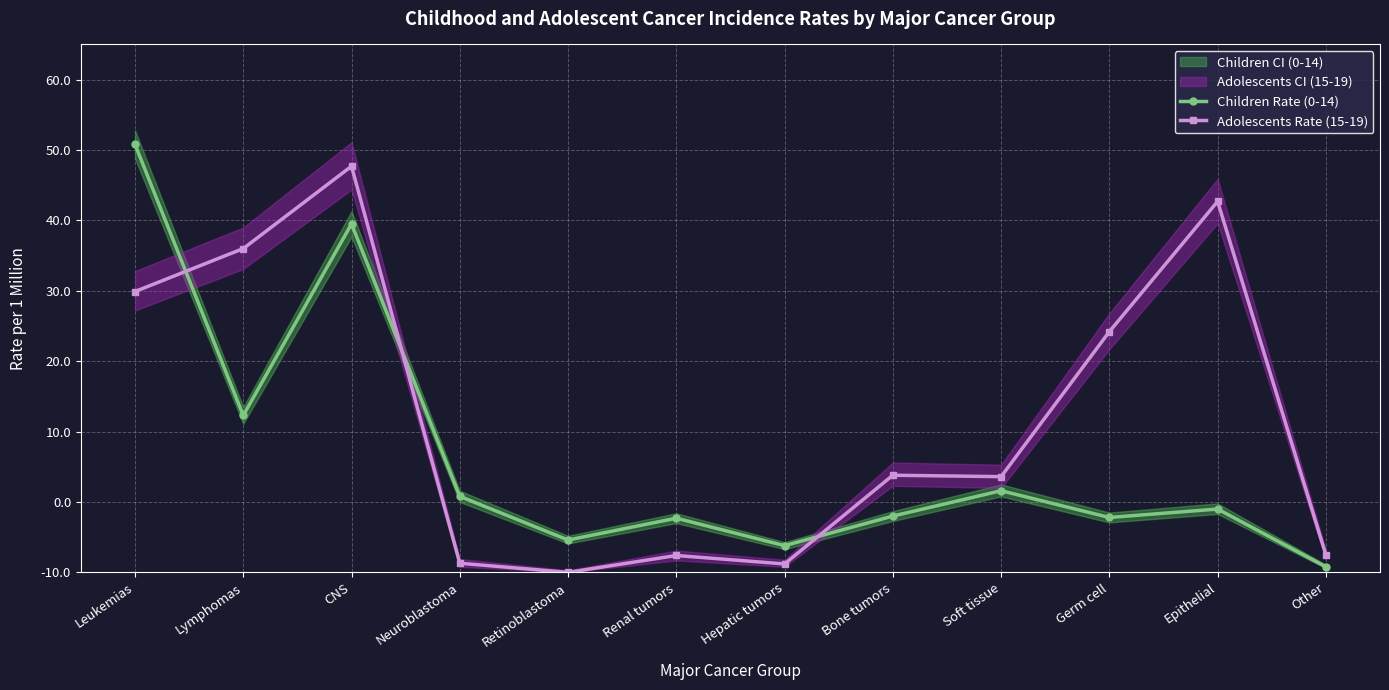

What position from the left is Leukemias?

1